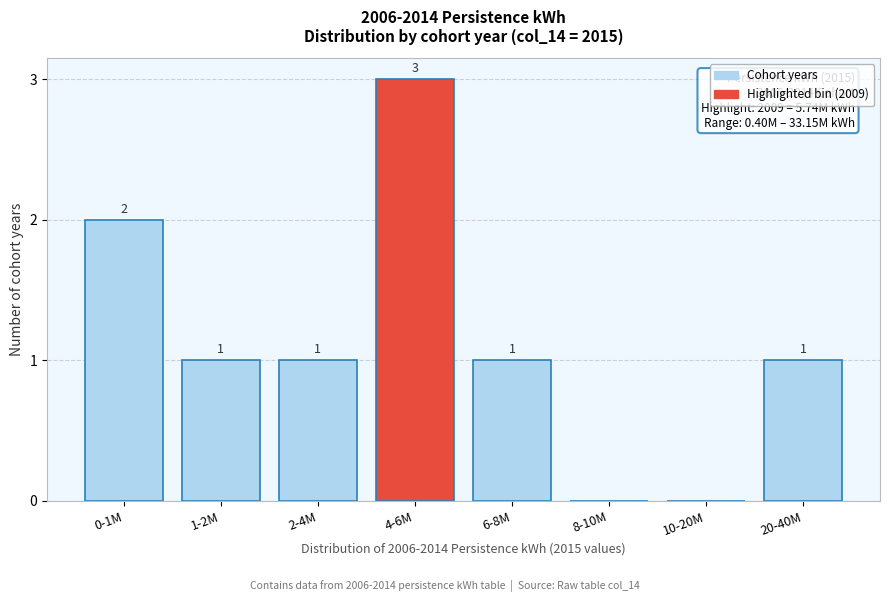

Reading left to right, extract all data points from this chart.

0-1M=2	1-2M=1	2-4M=1	4-6M=3	6-8M=1	8-10M=0	10-20M=0	20-40M=1